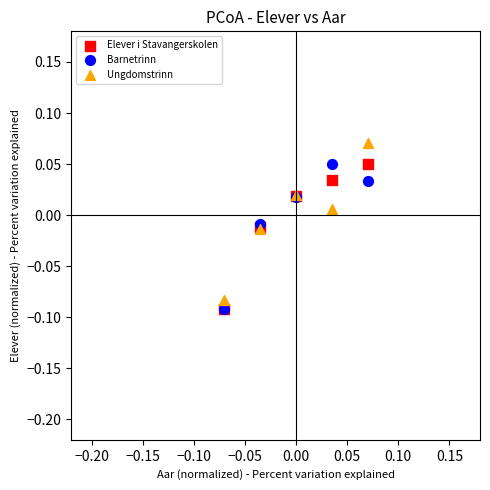

What are all the series names shown in the legend?

Elever i Stavangerskolen, Barnetrinn, Ungdomstrinn